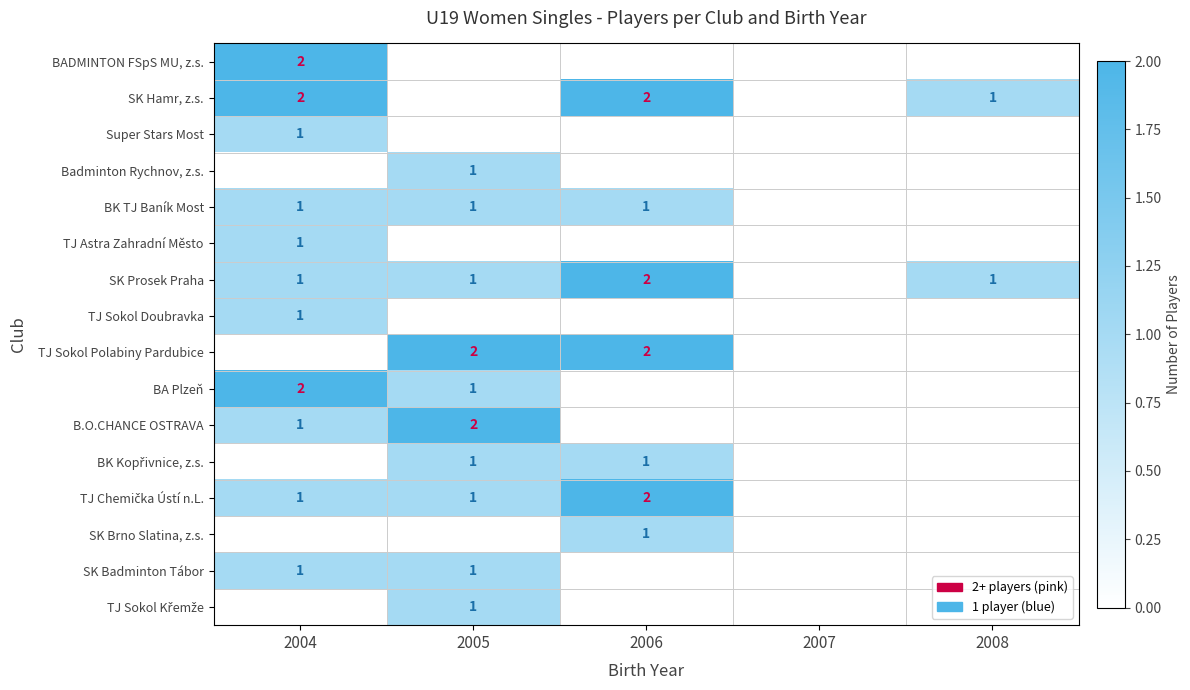

Count the number of data series in this chart.

16